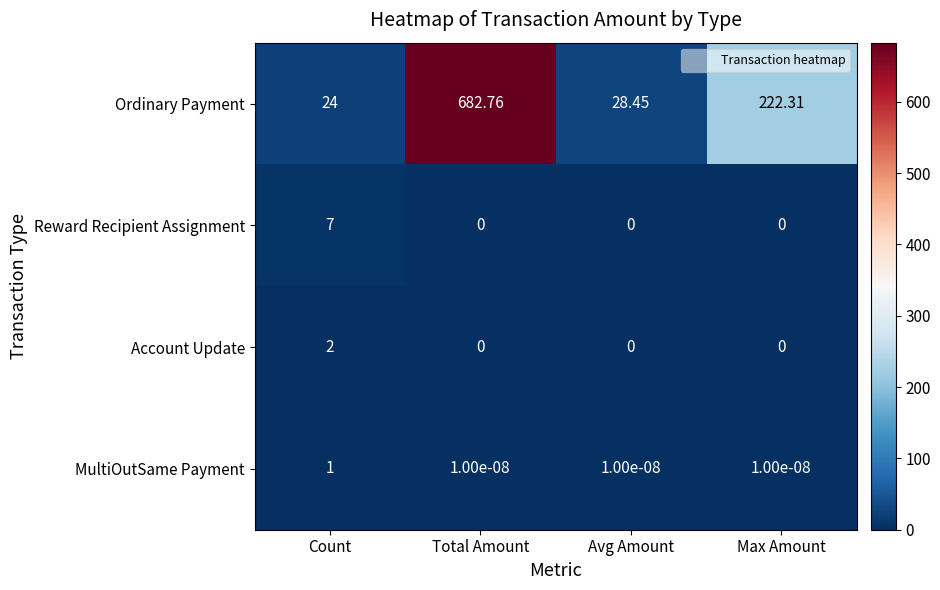

Which label corresponds to the largest value in the chart?

Total Amount